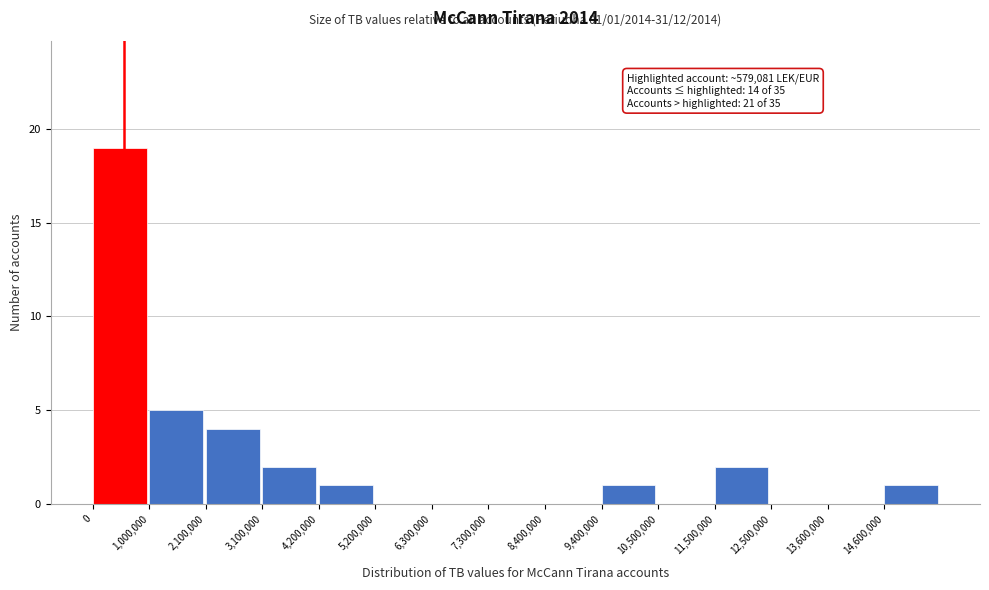

Over which range of the x-axis is the bar tallest?

0 to 1000000